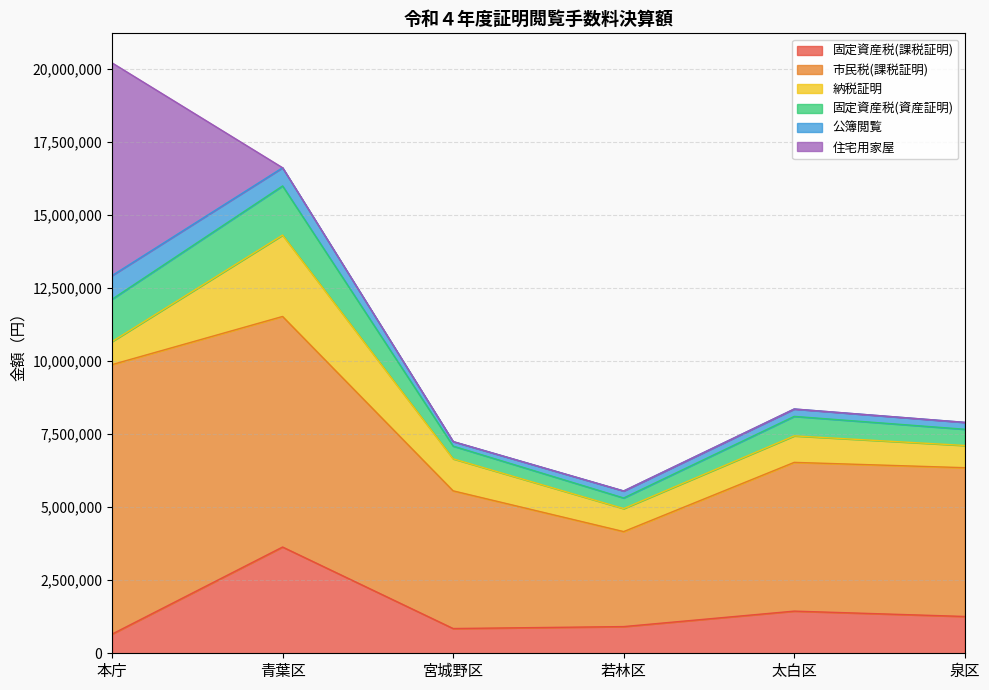

What is the lowest value of the 固定資産税(課税証明) series?

656100